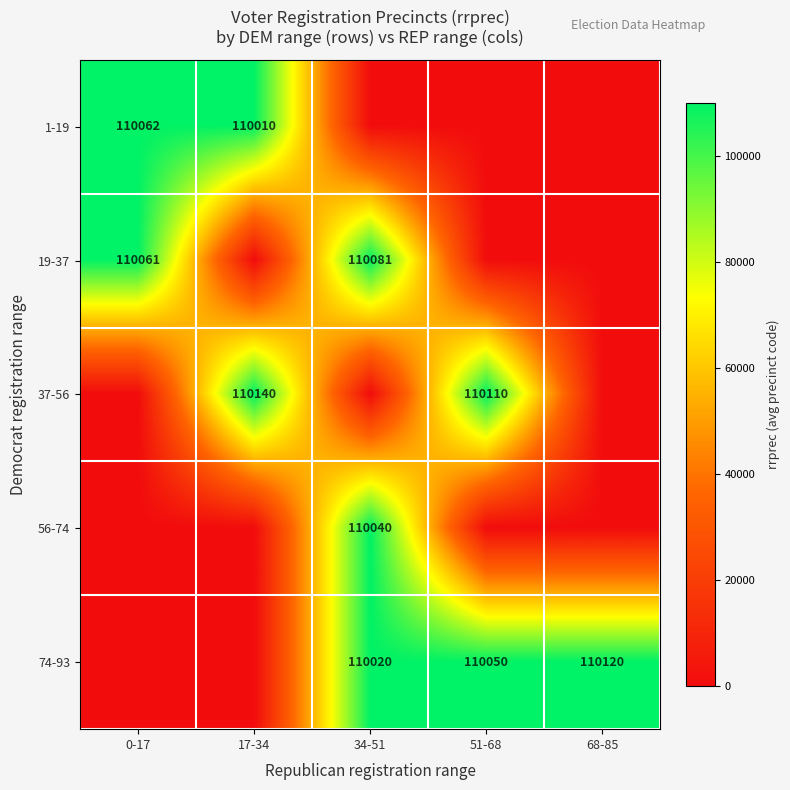

Is the value of 37-56 at 17-34 greater than the value of 56-74 at 34-51?

Yes